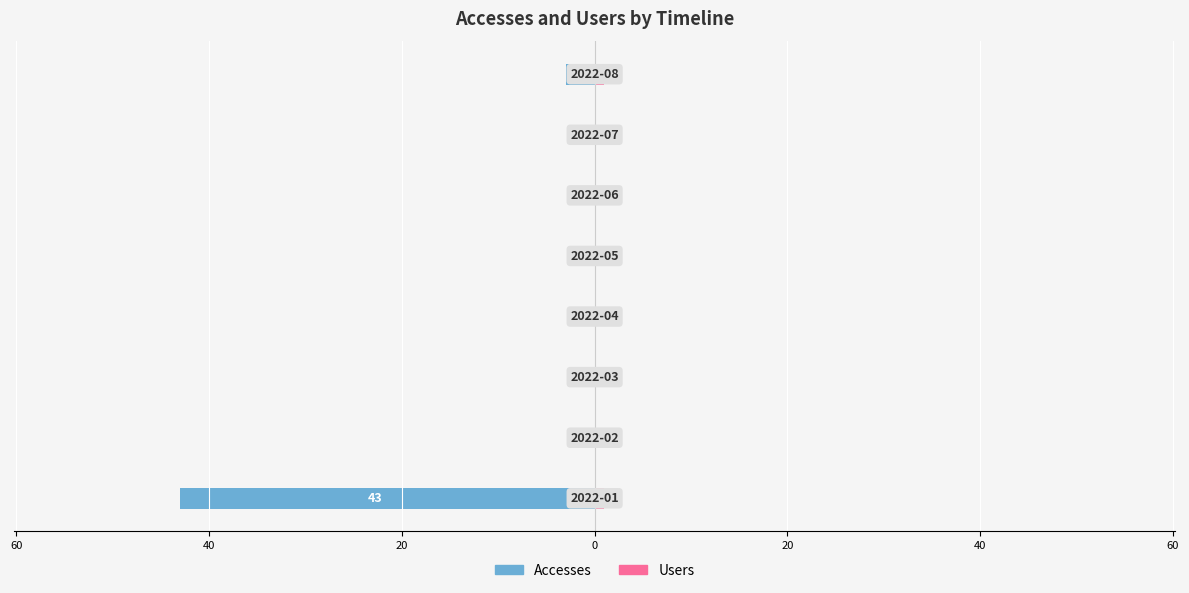

At 0, list the series in order from smallest to largest.

Accesses, Users